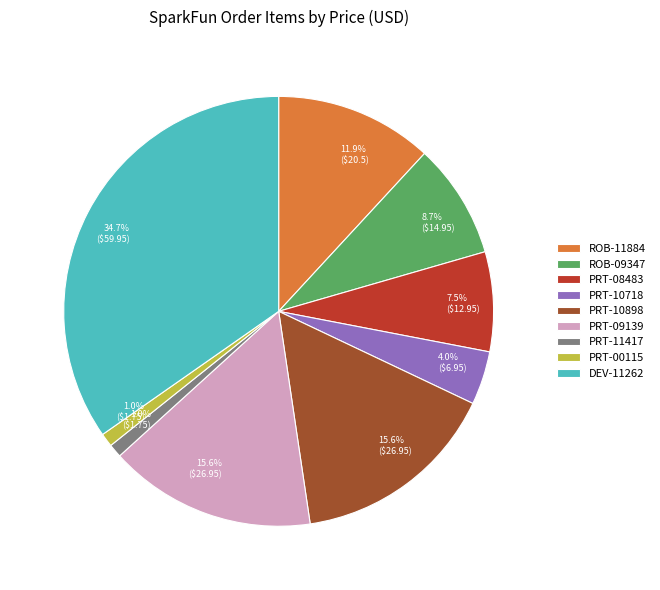

The PRT-09139 slice represents 5% of the pie. True or false?

False